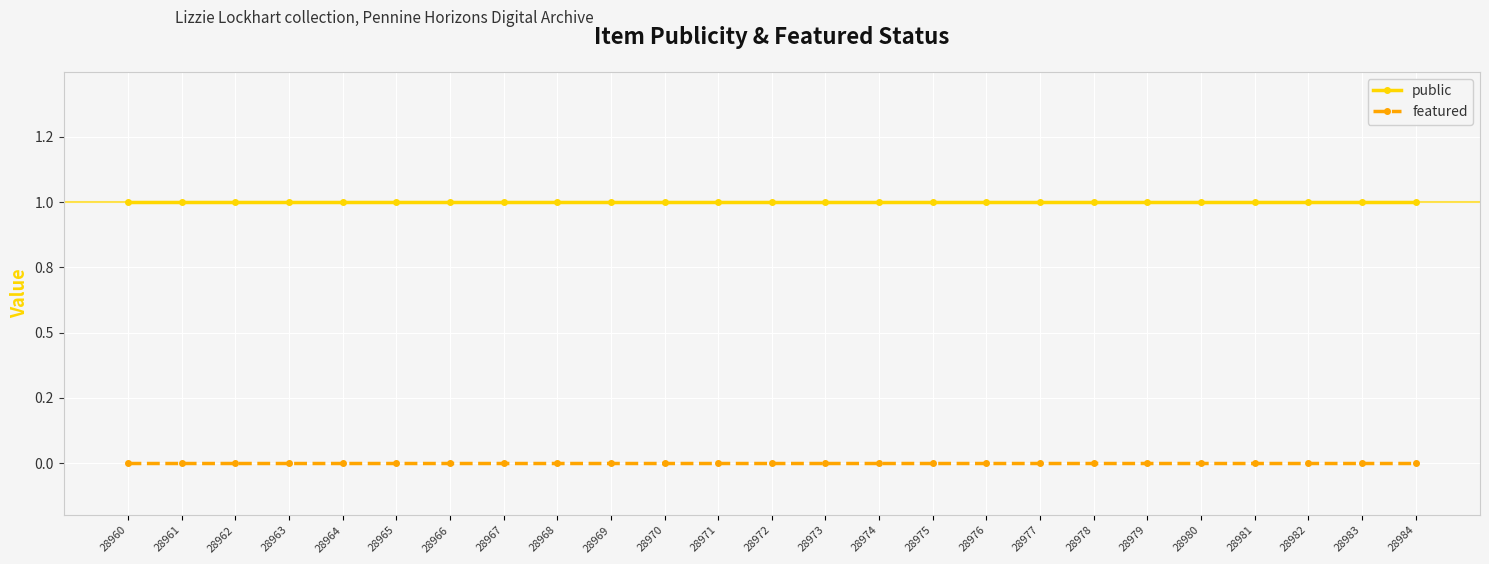

What is the total value across all series at 28967?

1